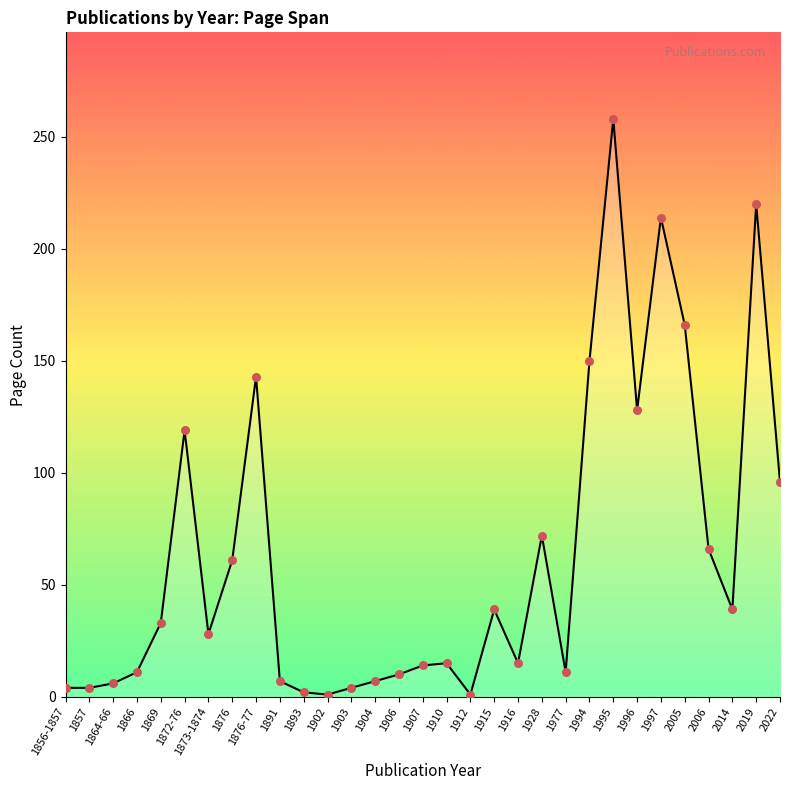

Between 1872-76 and 1996, which is larger?

1996